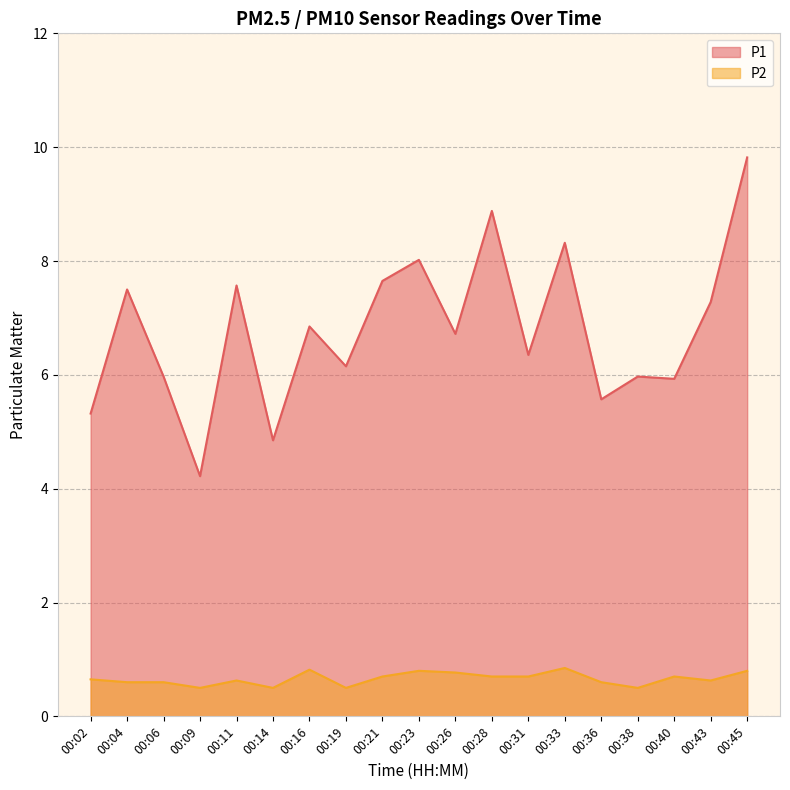

Reading right to left, transcribe all the data shown in this chart.

P1: 9.8	7.3	5.9	6.0	5.6	8.3	6.3	8.9	6.7	8.0	7.7	6.2	6.8	4.8	7.6	4.2	6.0	7.5	5.3
P2: 0.8	0.6	0.7	0.5	0.6	0.8	0.7	0.7	0.8	0.8	0.7	0.5	0.8	0.5	0.6	0.5	0.6	0.6	0.7